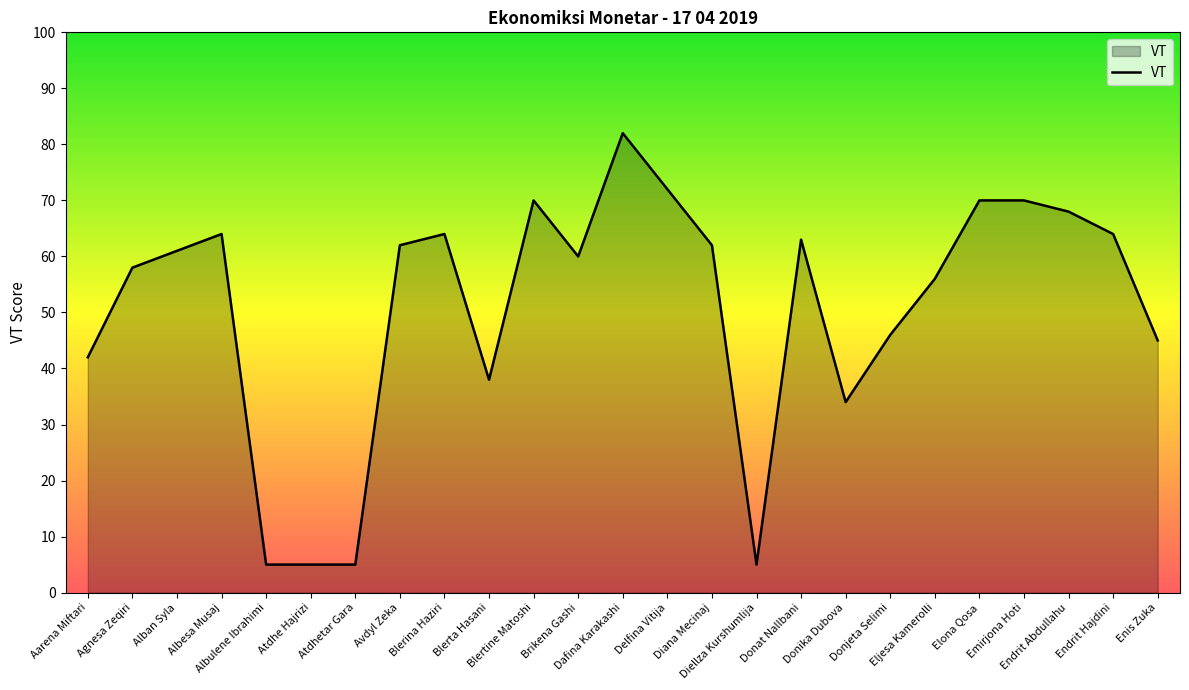

What is the greatest value displayed?

82